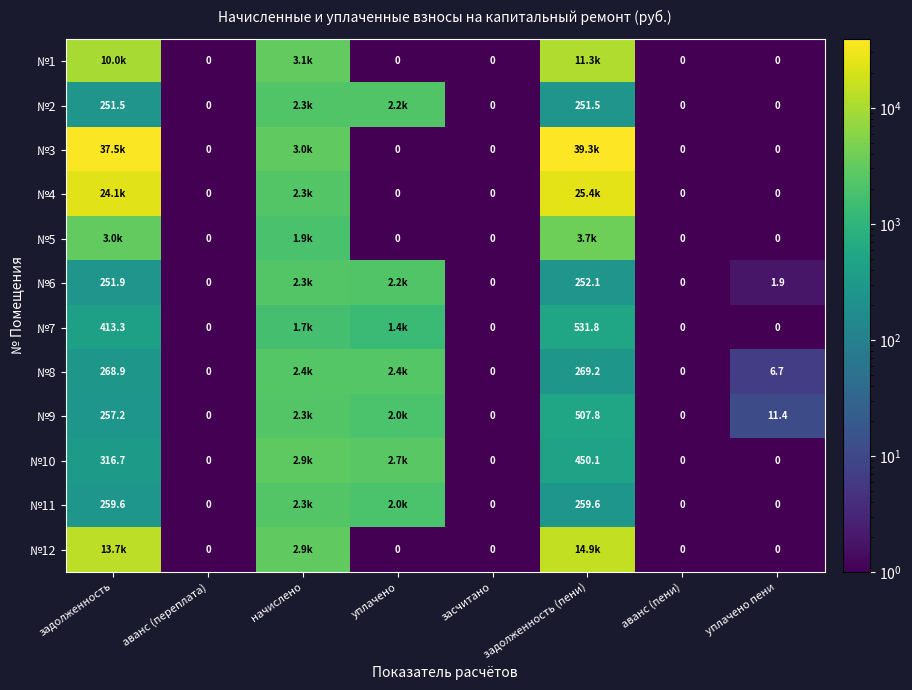

Which series changed the most between задолженность and аванс (пени)?

№3